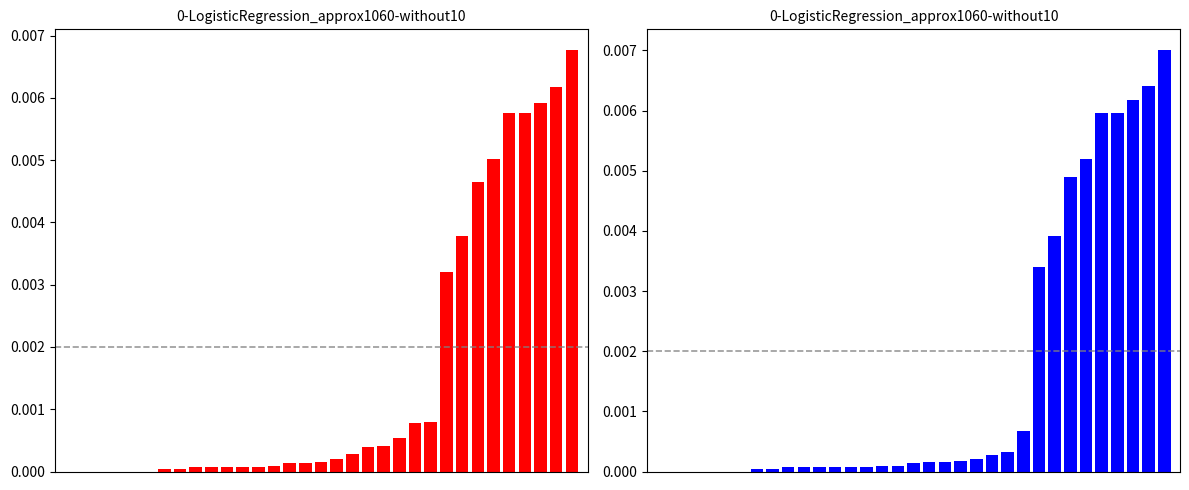

How many bars are there in total?

66